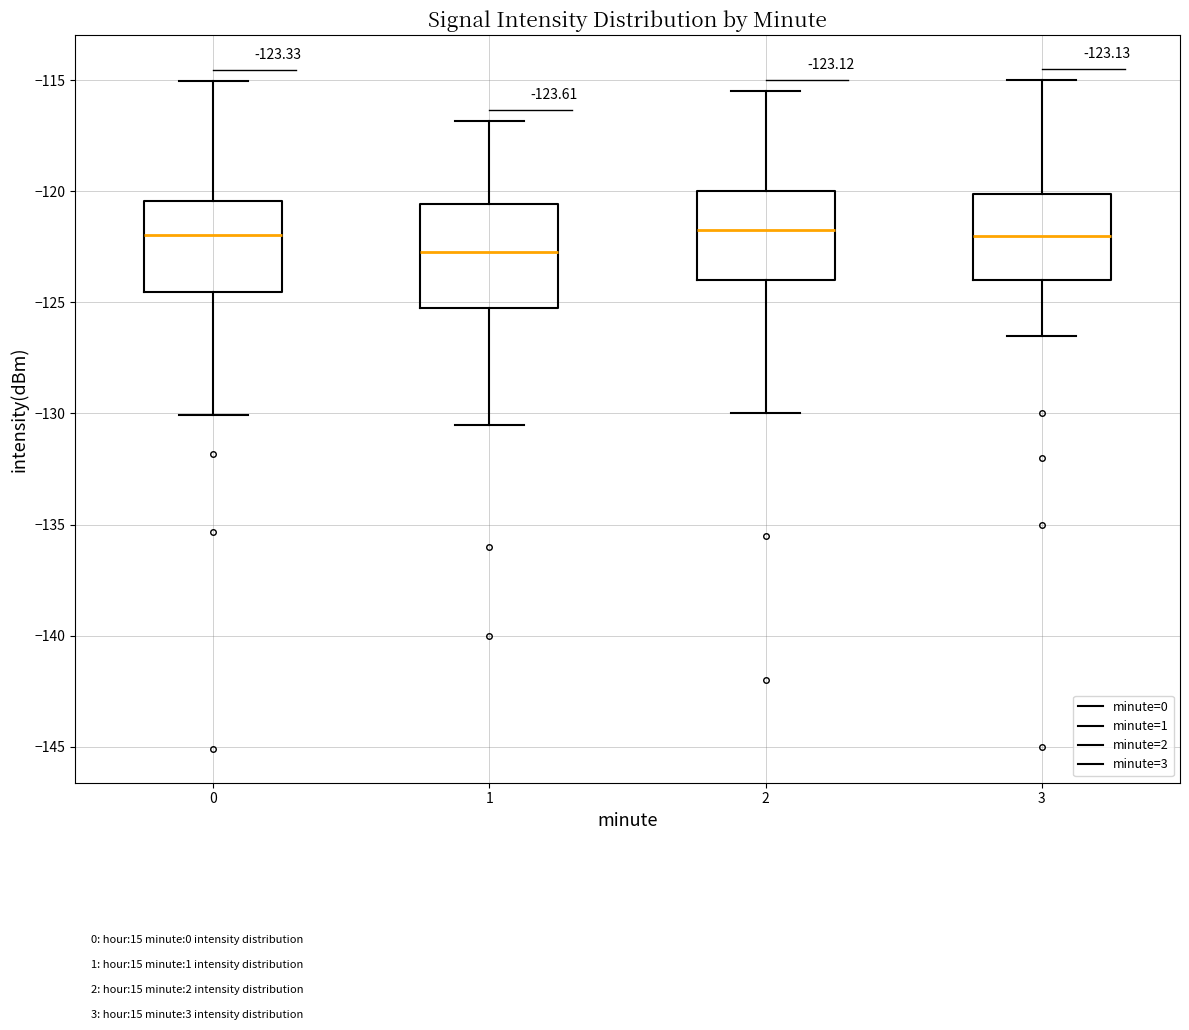

Comparing the boxes themselves (not the whiskers), which one is the tallest?

1